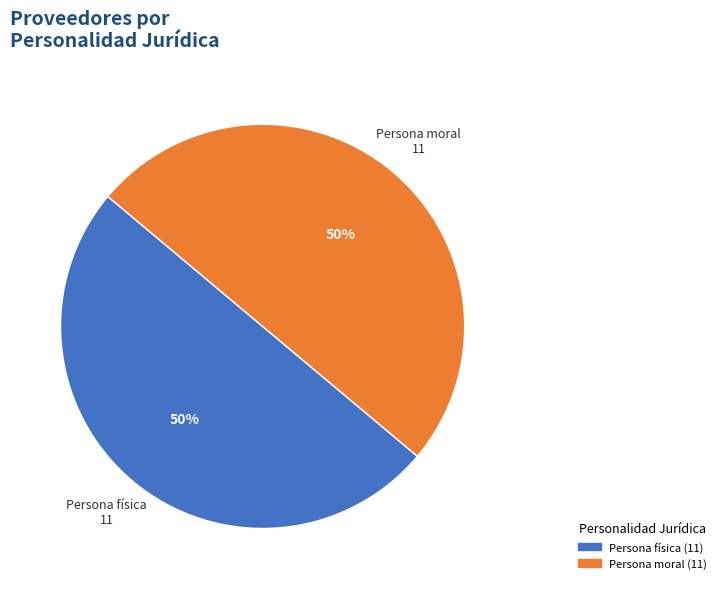

What is the ratio of the value at Persona física to the value at Persona moral?

1.0